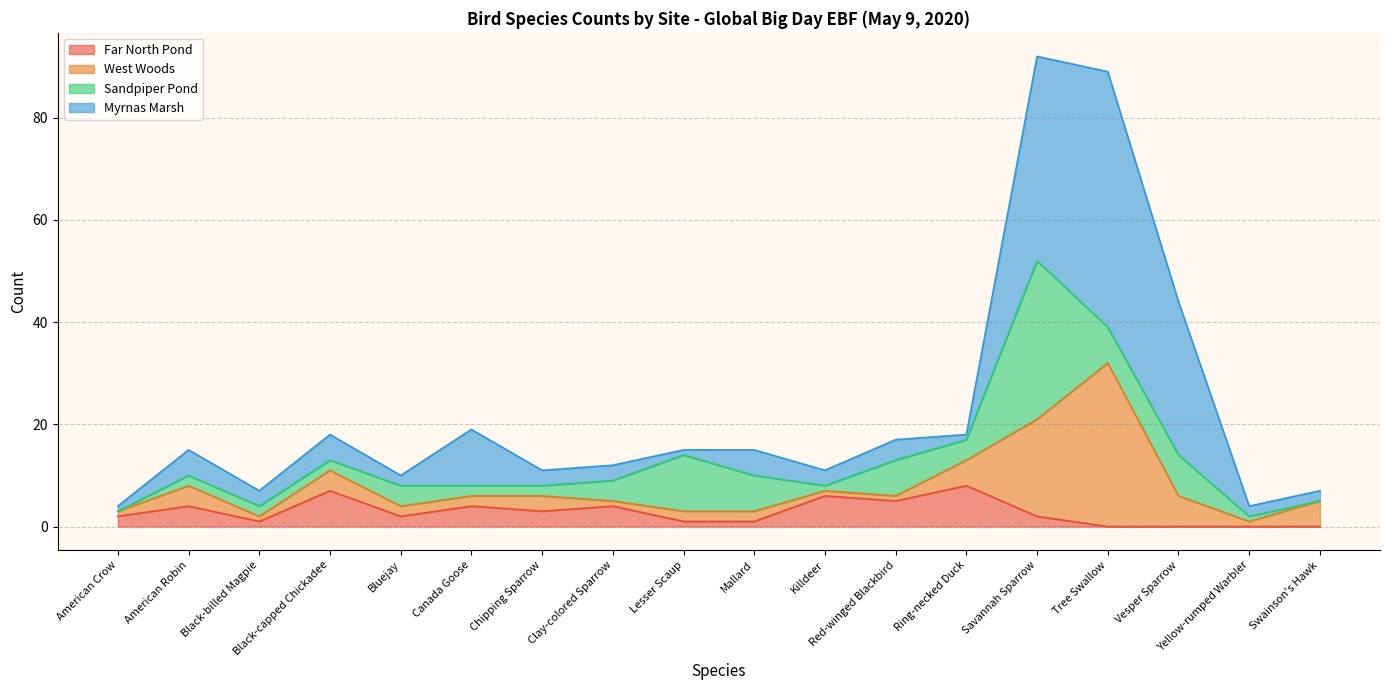

What is the value of the West Woods point at the 4th from the left?

4